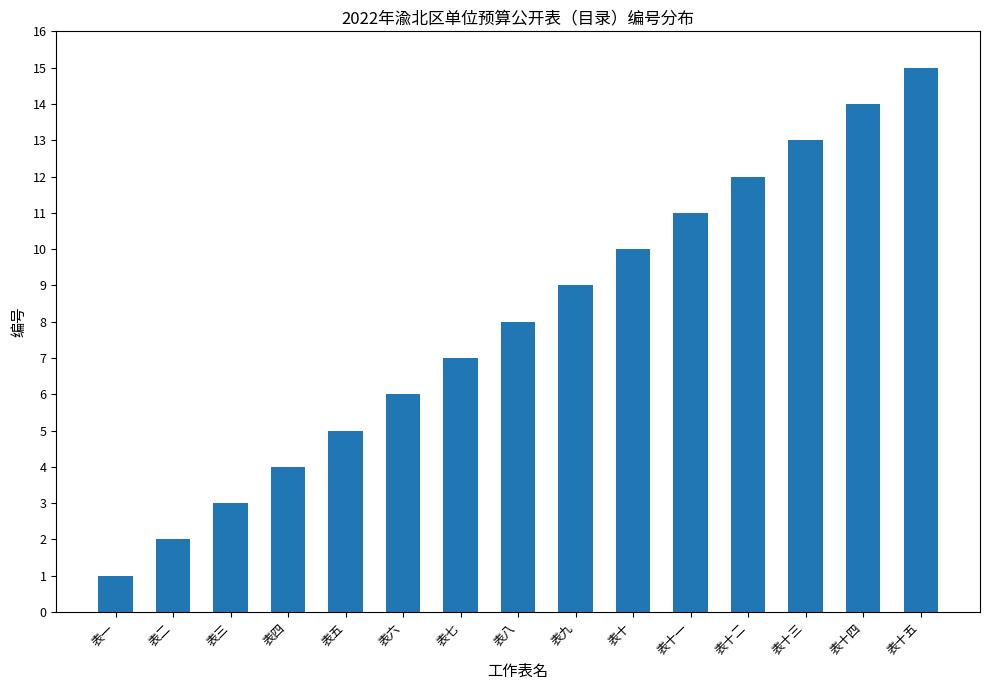

Reading left to right, extract all data points from this chart.

1	2	3	4	5	6	7	8	9	10	11	12	13	14	15